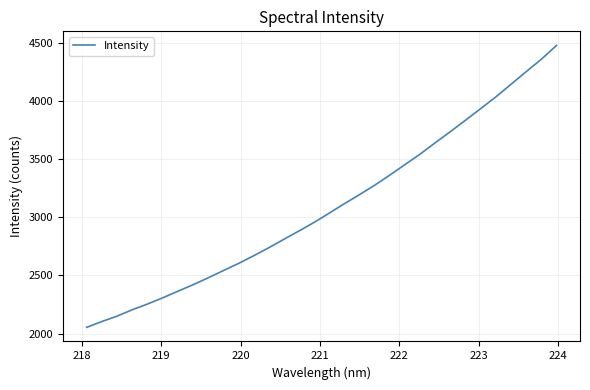

What is the minimum value shown in the chart?

2053.1